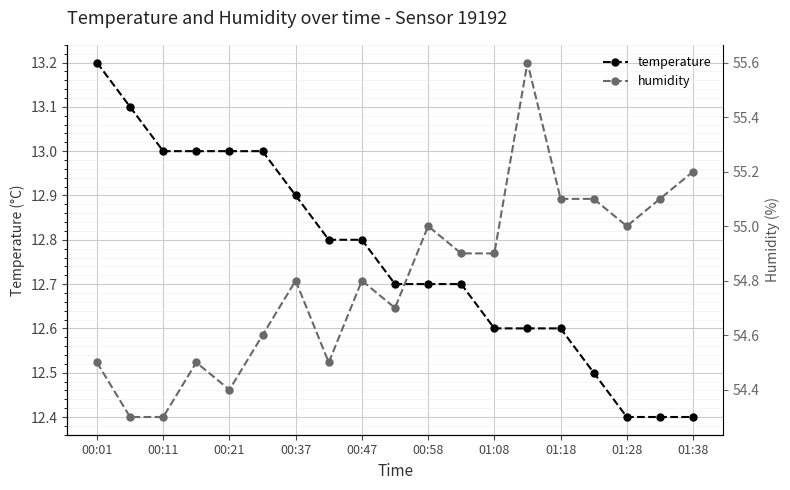

What is the minimum value for temperature?

12.4